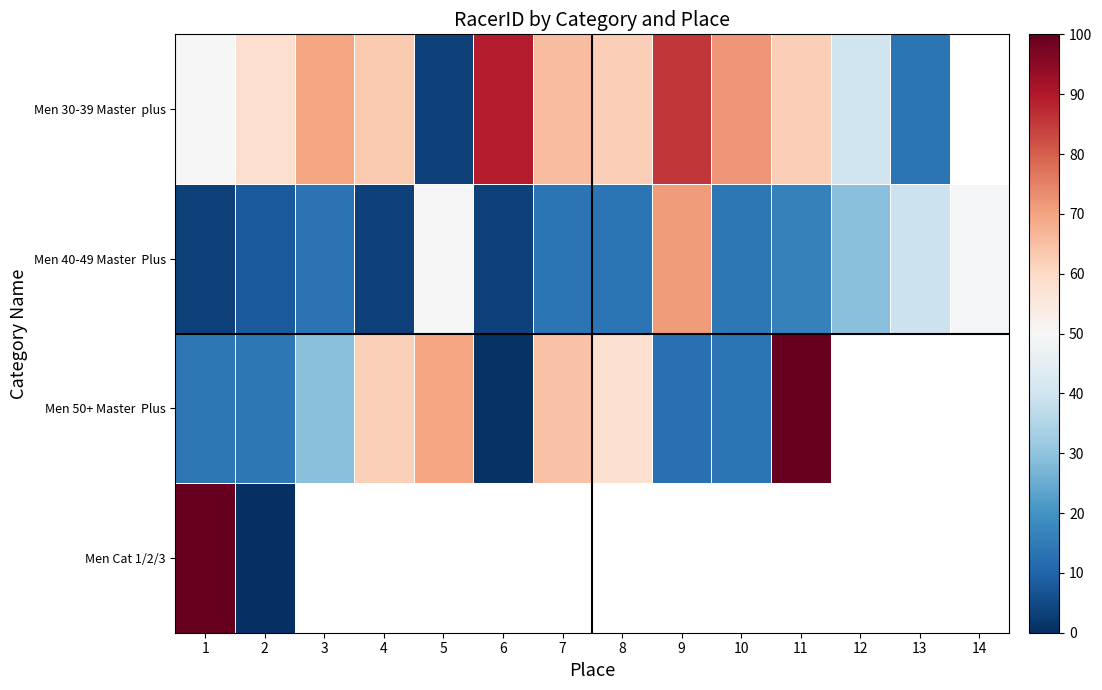

The value of Men 40-49 Master Plus at 8 is 20.2. True or false?

False